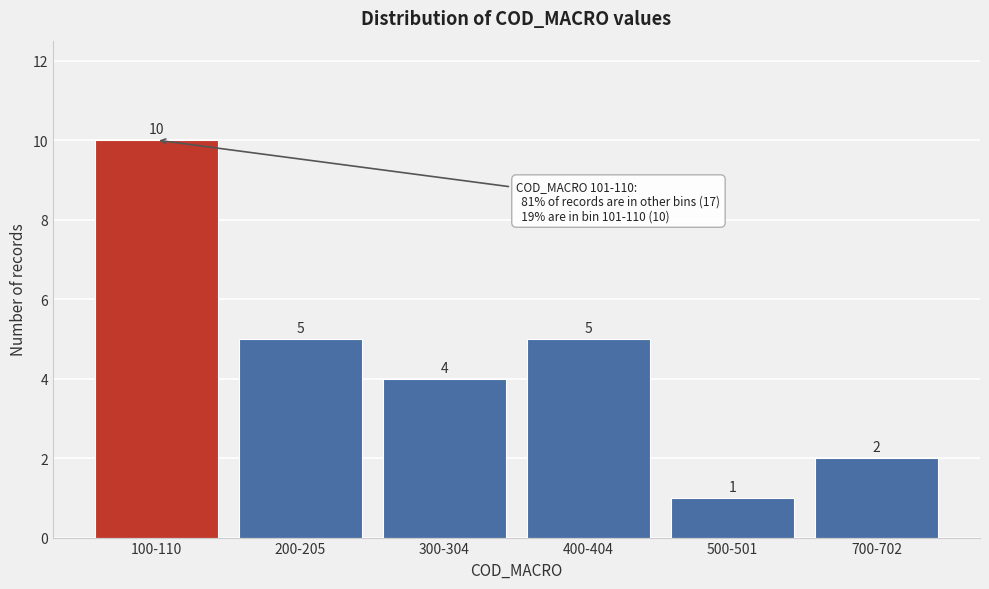

Reading left to right, extract all data points from this chart.

10	5	4	5	1	2